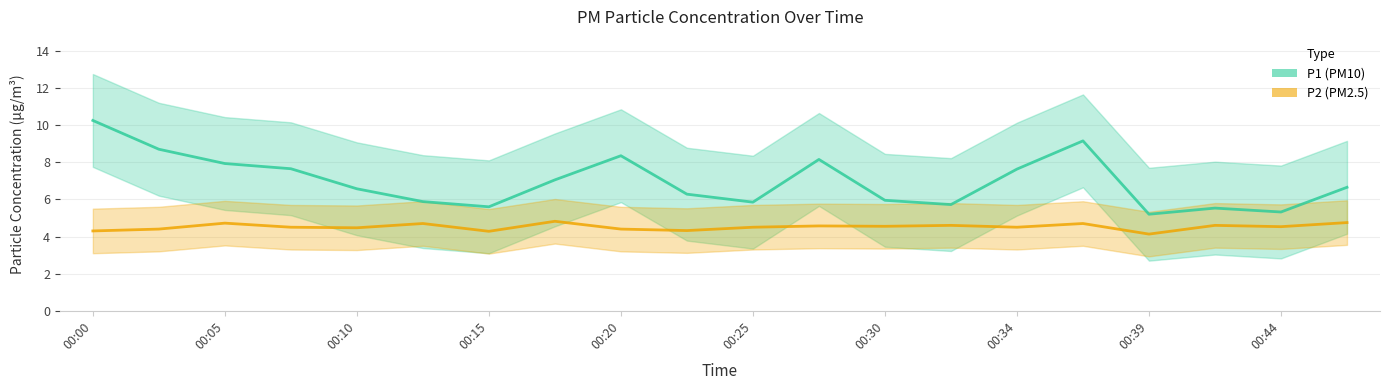

Rank the series by their average value, from highest to lowest.

P1 (PM10), P2 (PM2.5)